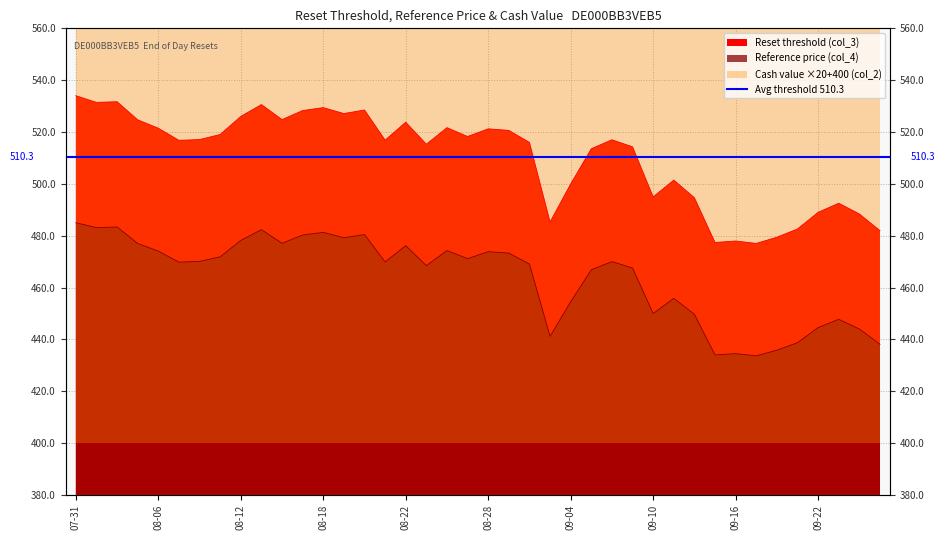

What is the sum of the Cash value (col_2) values at 2025-08-26 and 2025-09-08?

1269.4